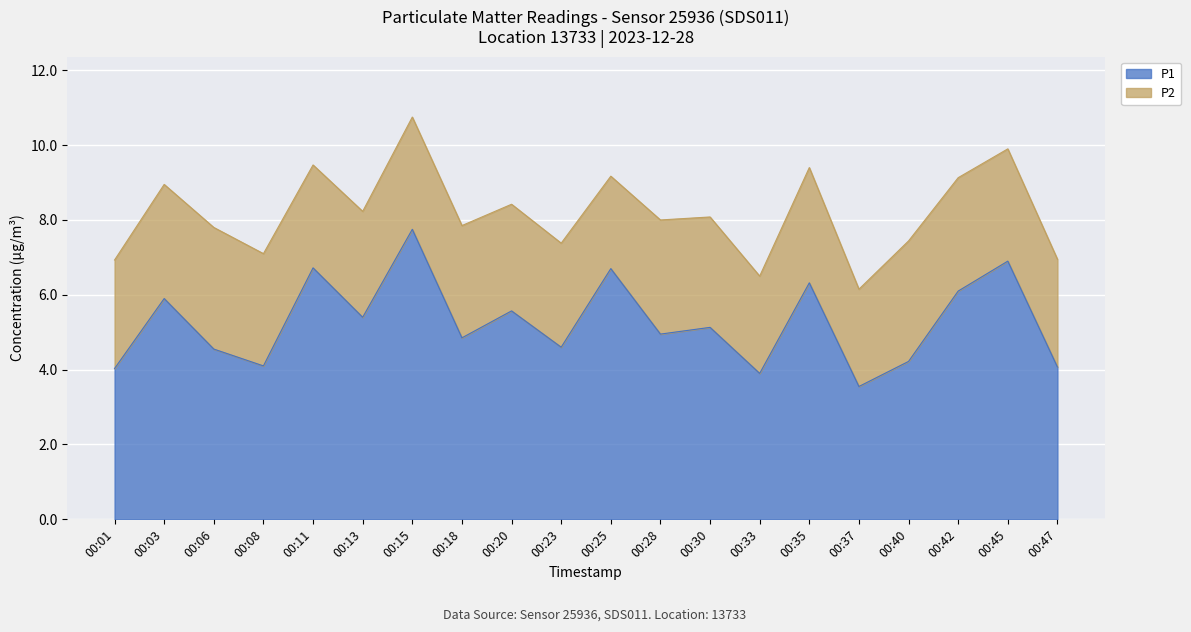

Reading left to right, what are all the values shown in this chart?

00:01=4.0	00:03=5.9	00:06=4.5	00:08=4.1	00:11=6.7	00:13=5.4	00:15=7.8	00:18=4.8	00:20=5.6	00:23=4.6	00:25=6.7	00:28=5.0	00:30=5.1	00:33=3.9	00:35=6.3	00:37=3.5	00:40=4.2	00:42=6.1	00:45=6.9	00:47=4.1